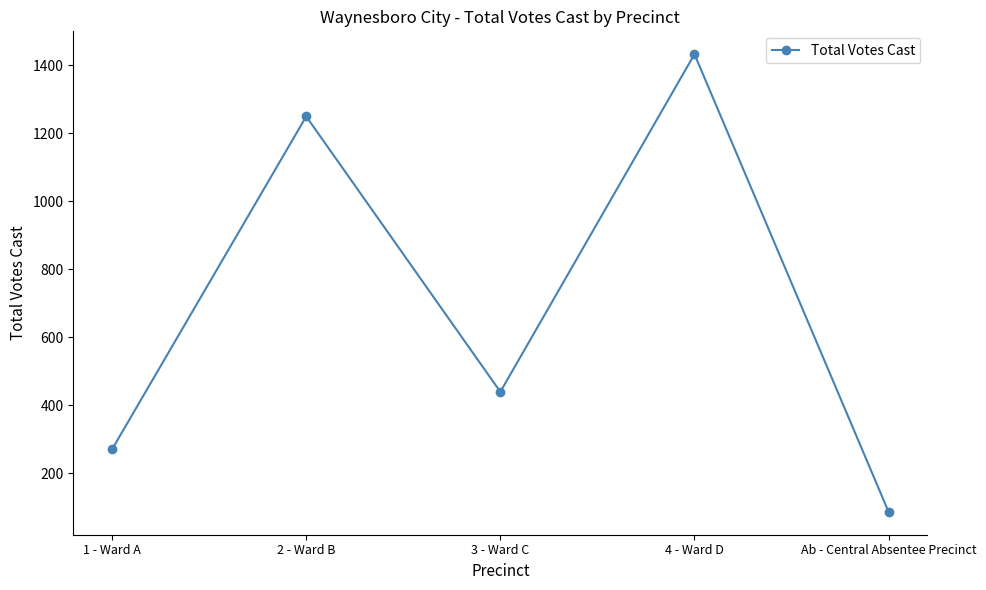

Where is the first local minimum?

3 - Ward C